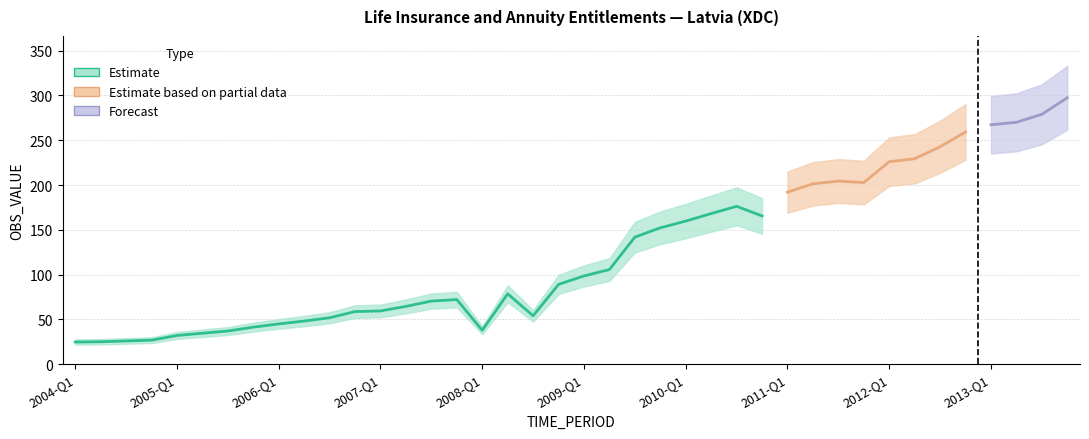

Which category has the highest value across all series?

2013-Q4